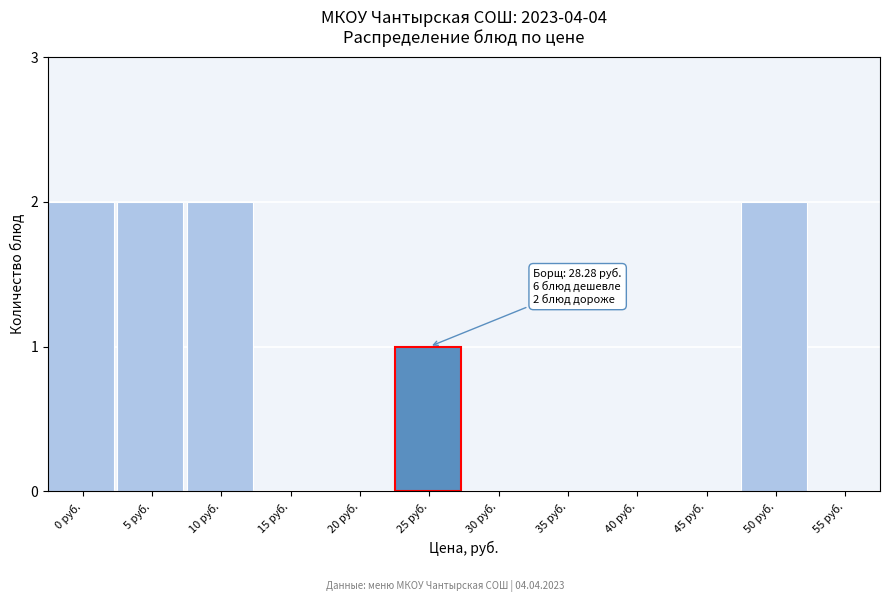

Reading right to left, list all the values displayed in this chart.

55 руб.=0	50 руб.=2	45 руб.=0	40 руб.=0	35 руб.=0	30 руб.=0	25 руб.=1	20 руб.=0	15 руб.=0	10 руб.=2	5 руб.=2	0 руб.=2